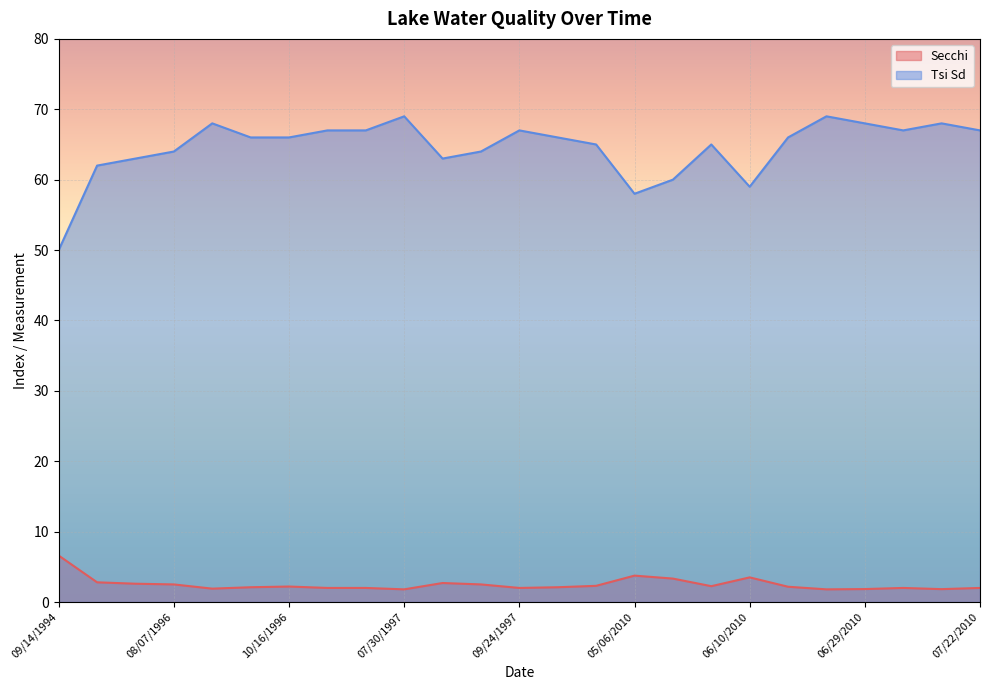

What is the spread (max minus min) of values at 07/30/1997?

67.2